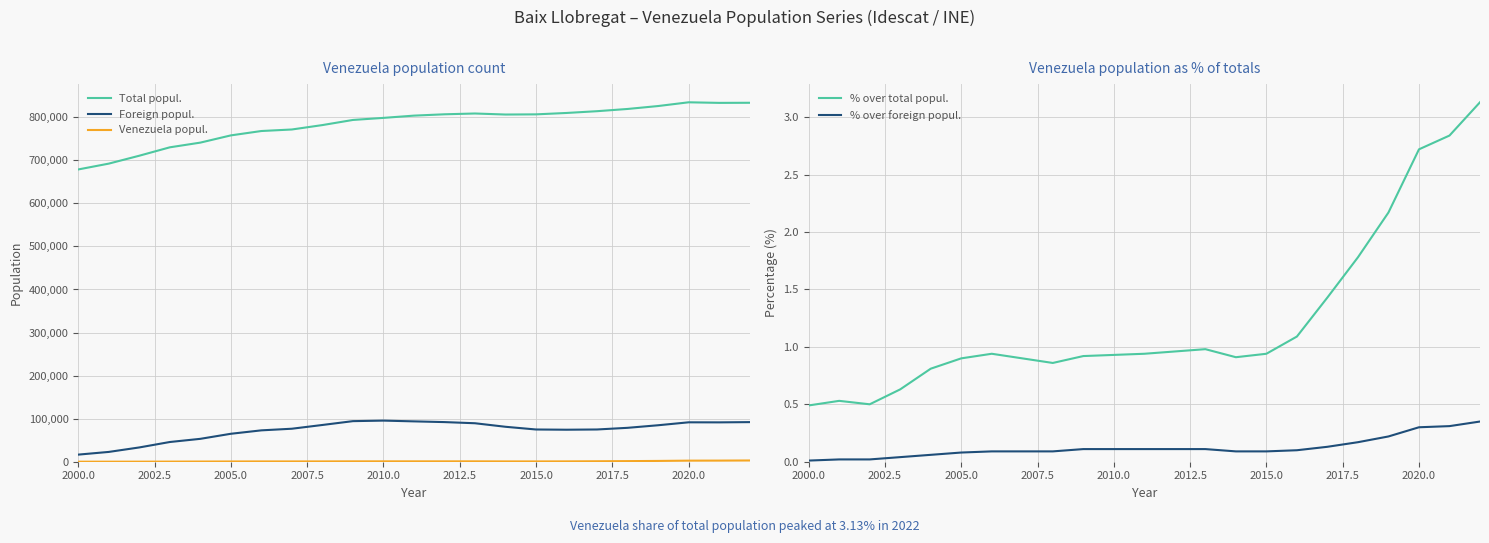

What is the sum of all Foreign popul. values?

1679327